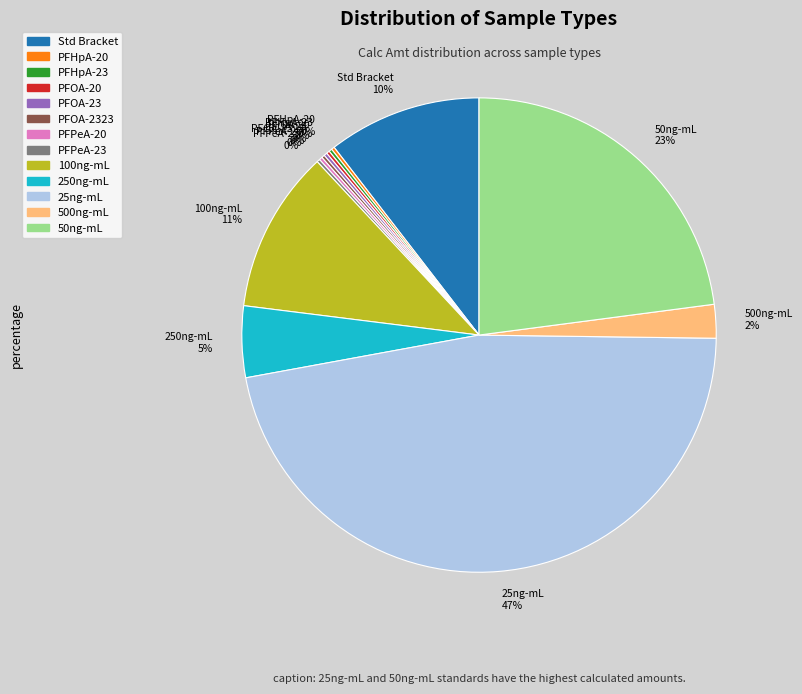

Which slice is the largest?

25ng-mL